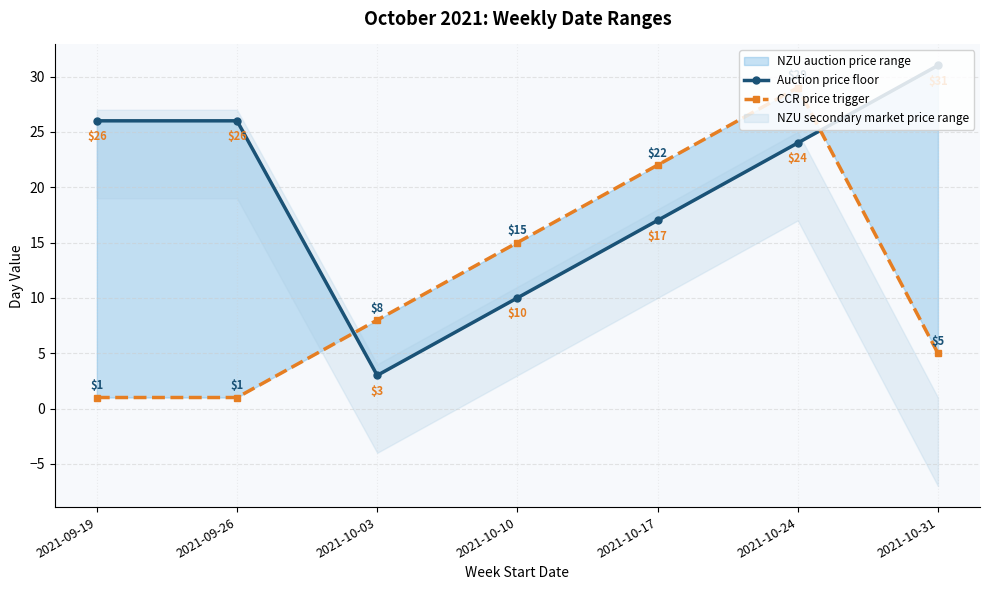

Which has a higher value, 2021-09-19 or 2021-10-31?

2021-10-31